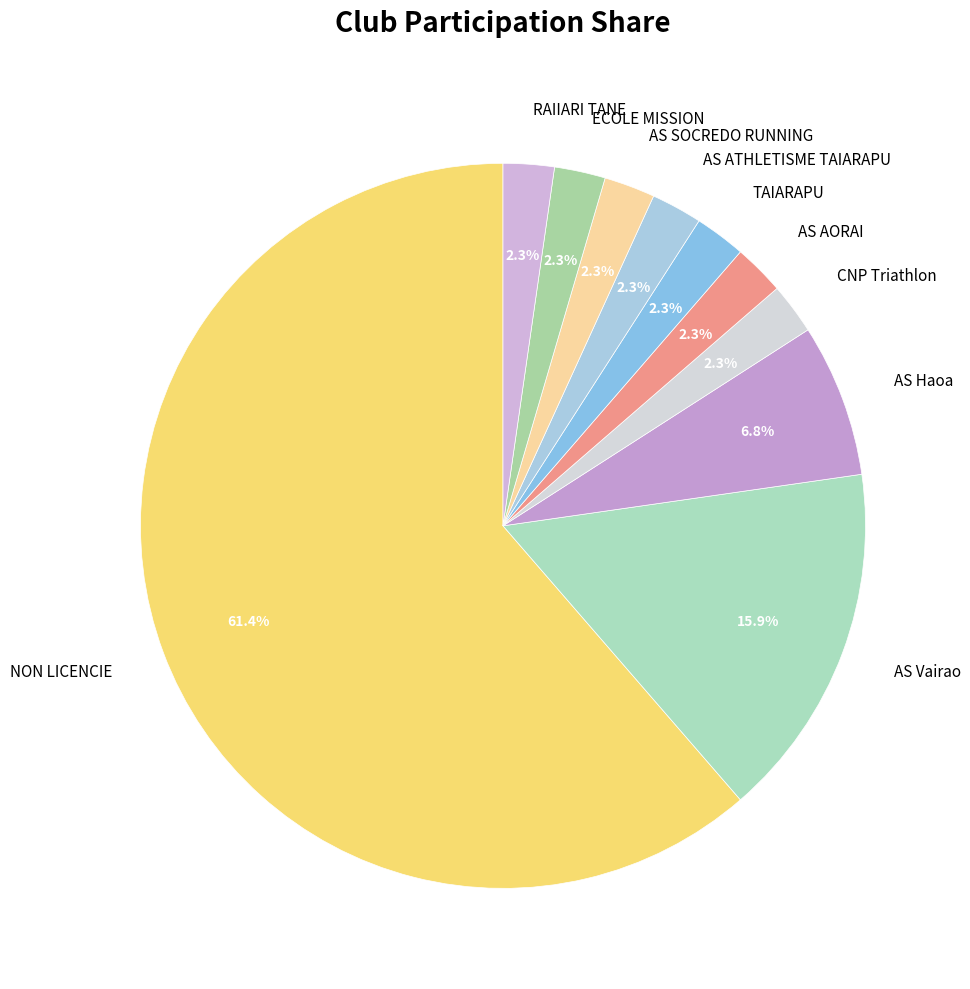

To the nearest percent, what portion does ECOLE MISSION represent?

2%